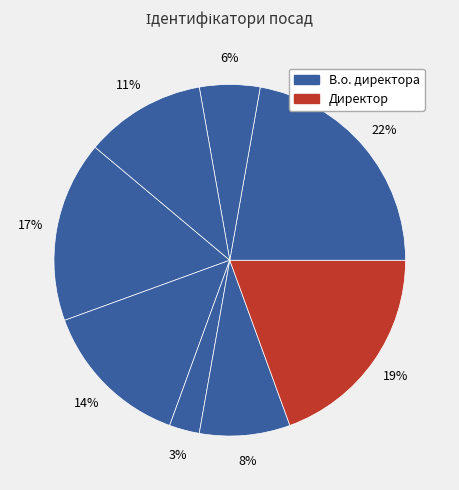

How many segments does this pie chart have?

8